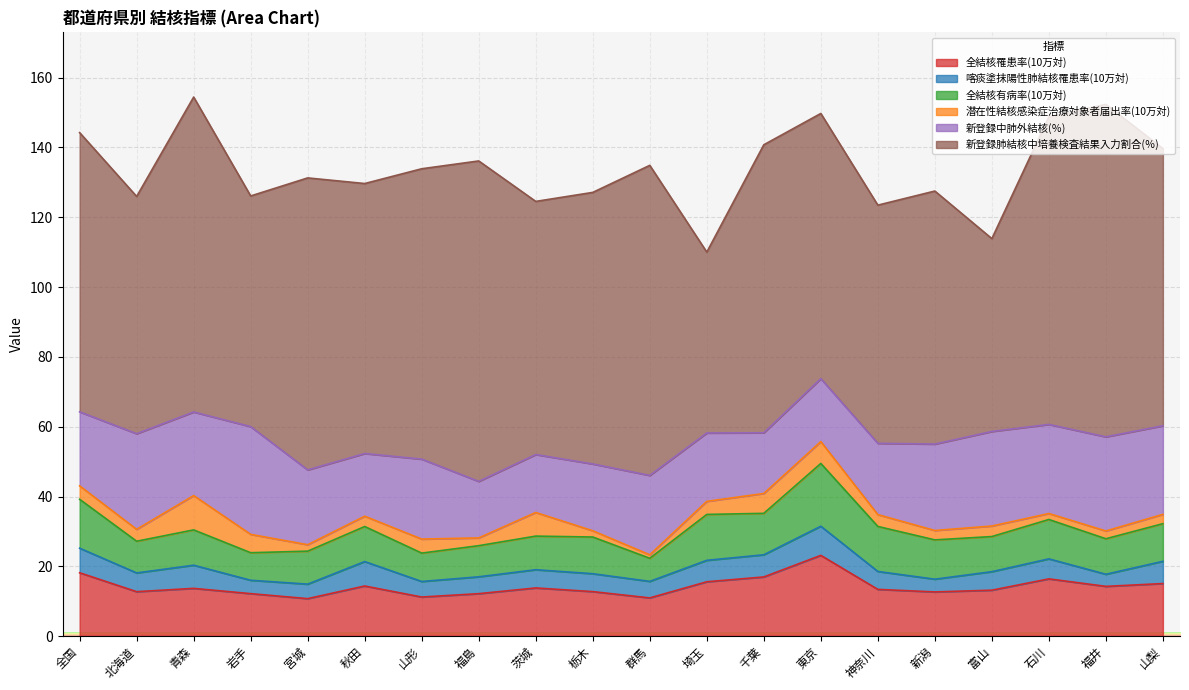

What is the difference between the 全結核有病率(10万対) values at 千葉 and 栃木?

1.4